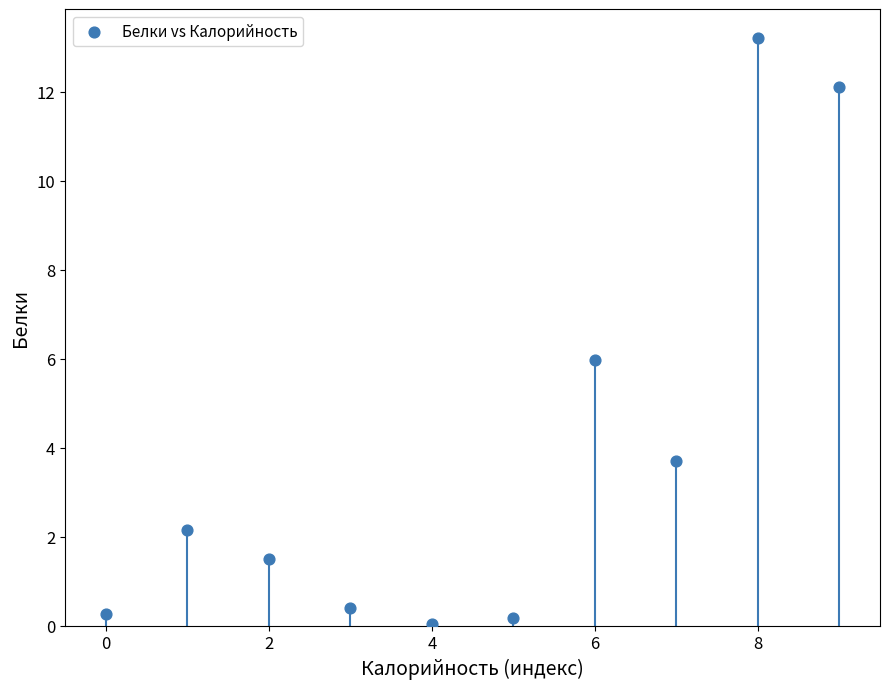

What is the range of Y values (max minus min)?

13.2